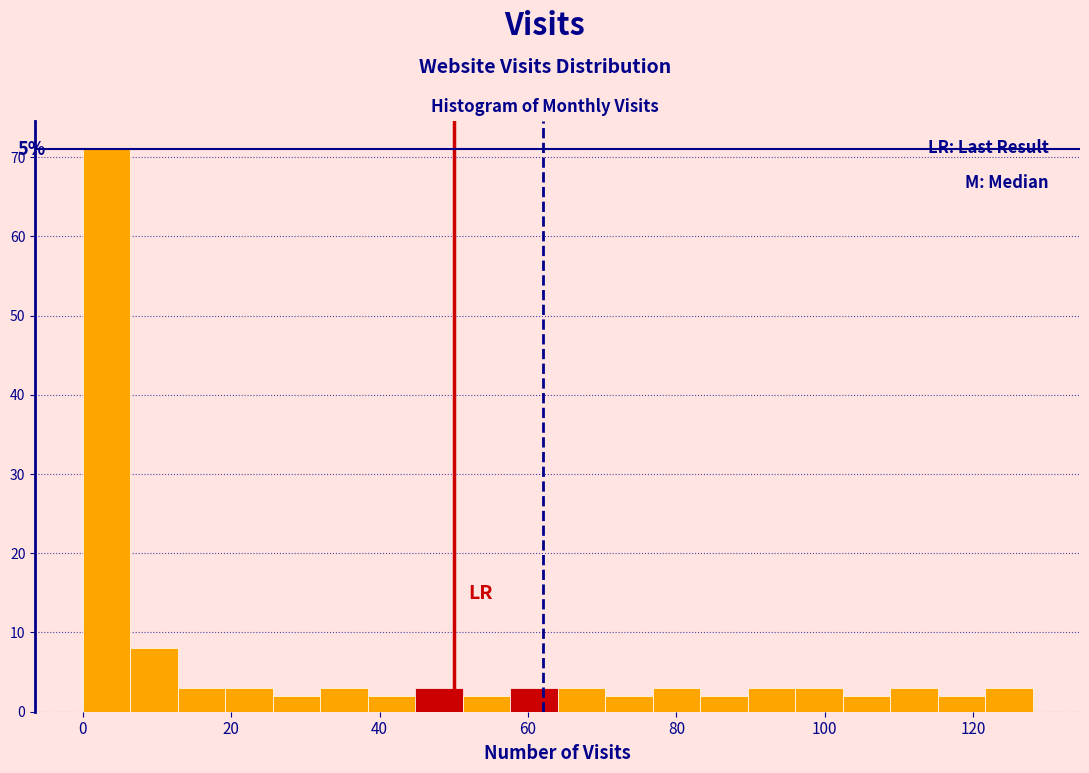

Read against the x-axis, roughly where is the centre of the tallest bar?

4